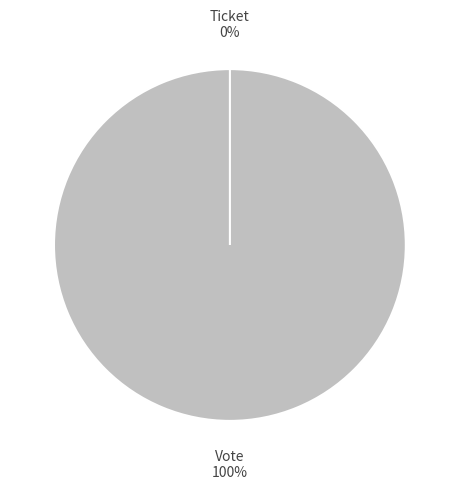

Between Vote and Ticket, which is larger?

Vote